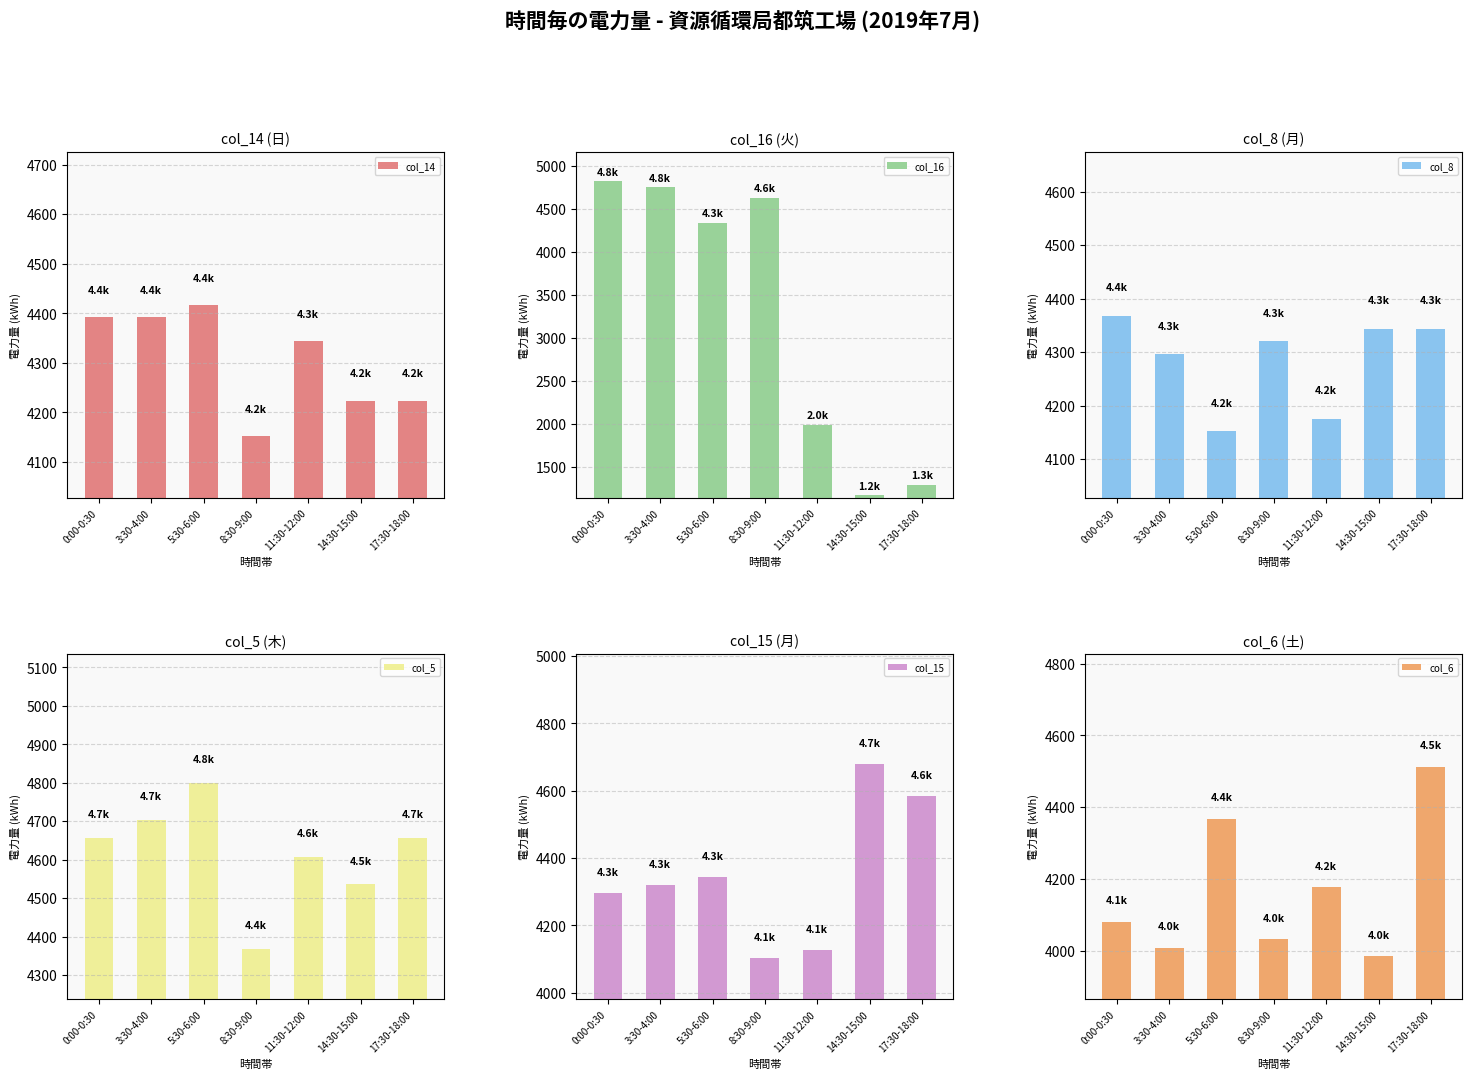

Is it true that col_15 equals 4128 at 11:30-12:00?

True